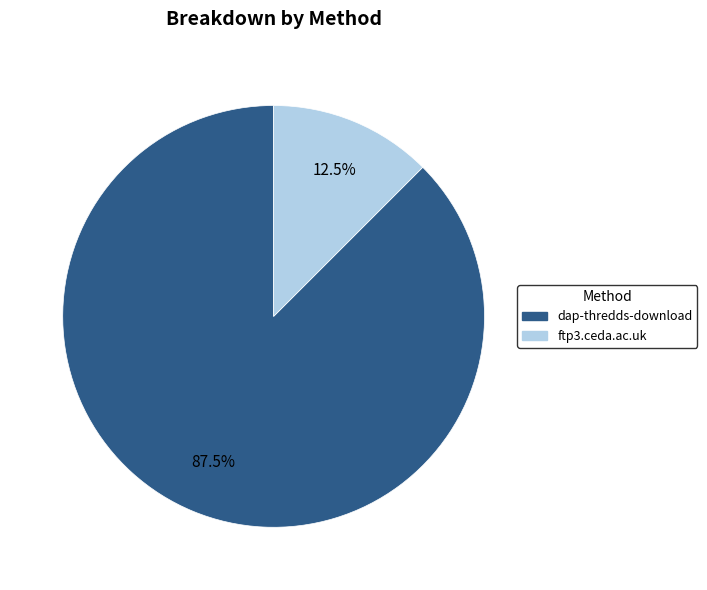

Is it true that dap-thredds-download is 97% of the pie?

False